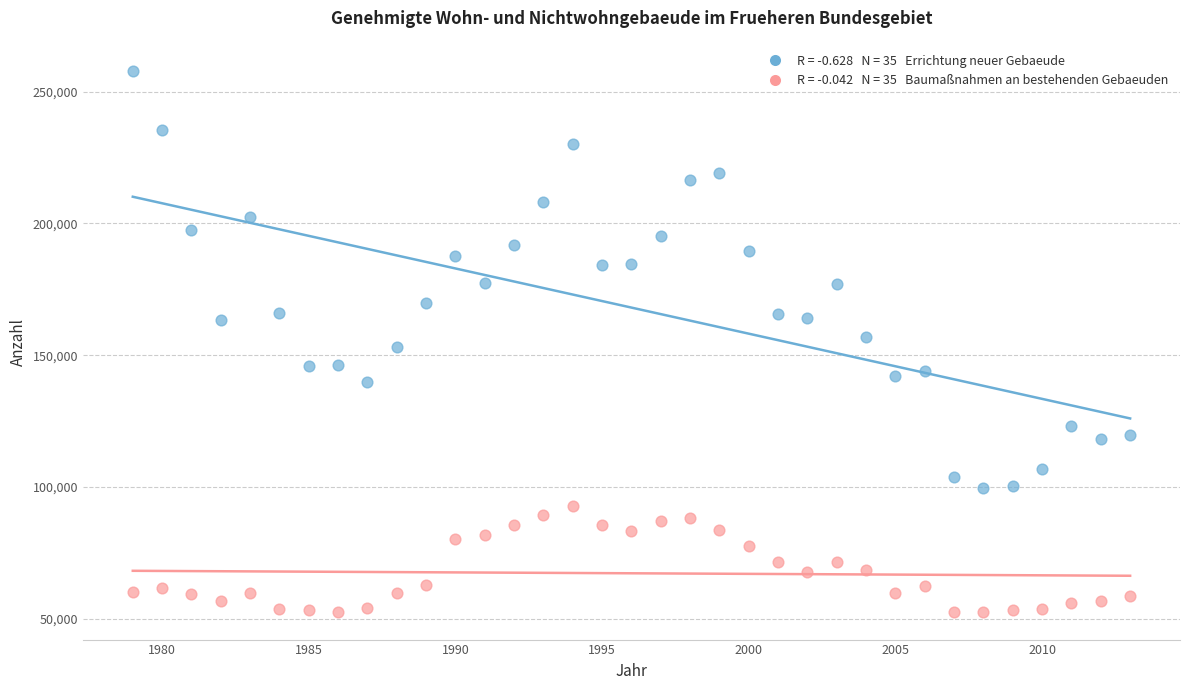

Across all data points, what is the range of X values (max minus min)?

34